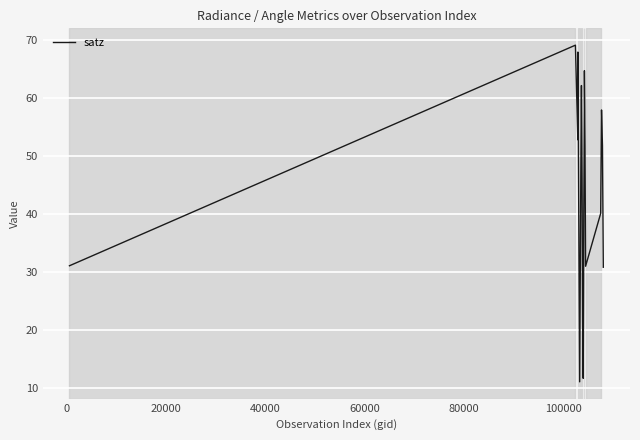

What is the minimum value shown in the chart?

11.0